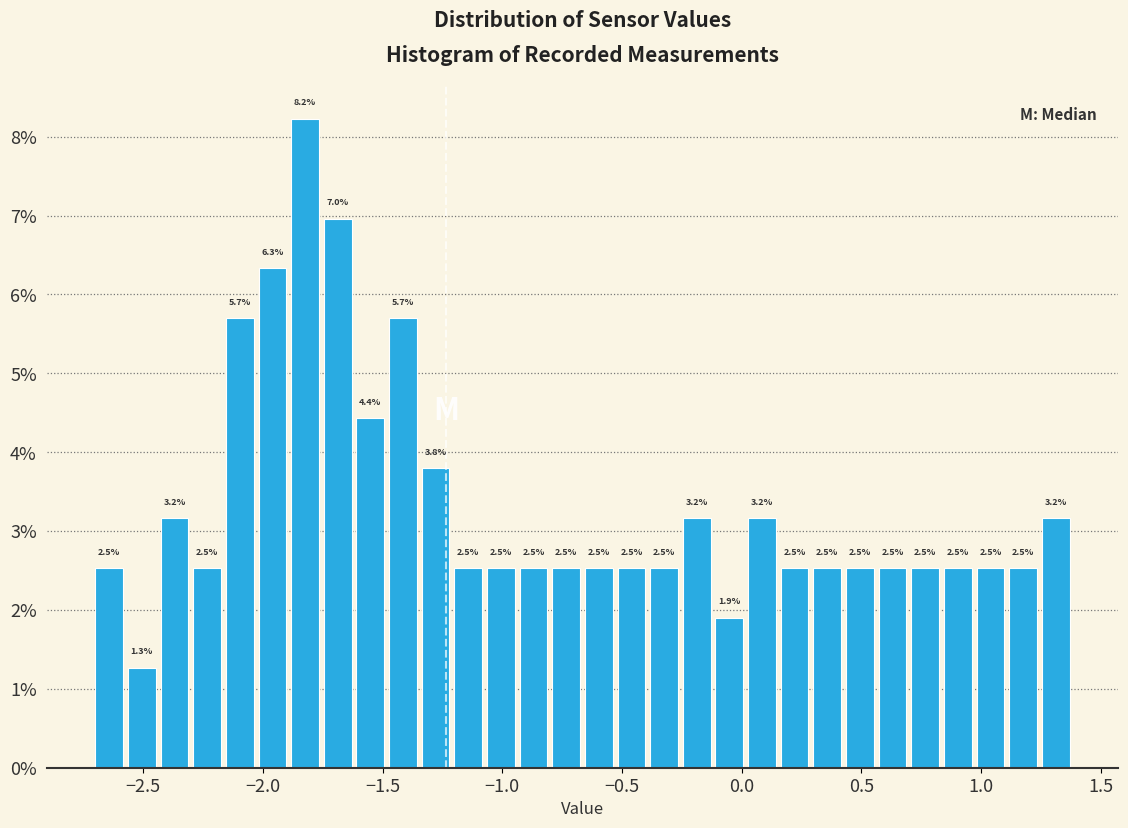

Read against the x-axis, roughly where is the centre of the tallest bar?

-1.80